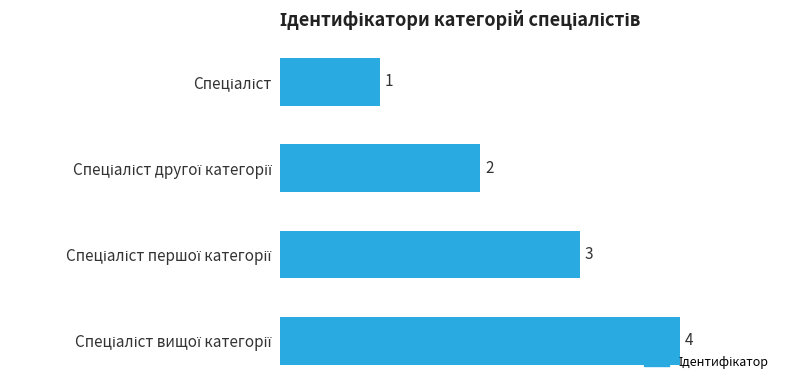

What is the minimum value shown in the chart?

1